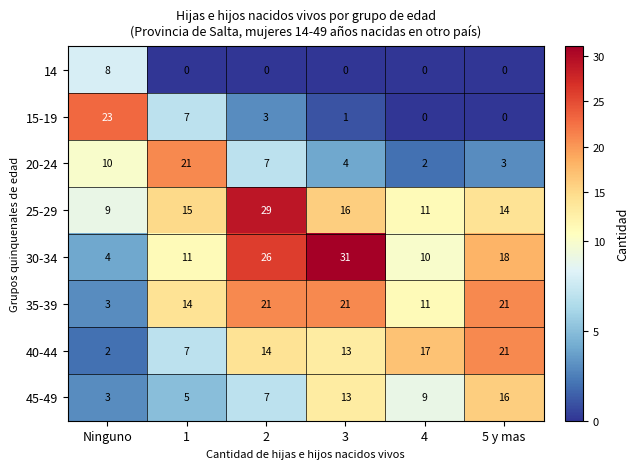

Which series has the largest range (max minus min)?

30-34